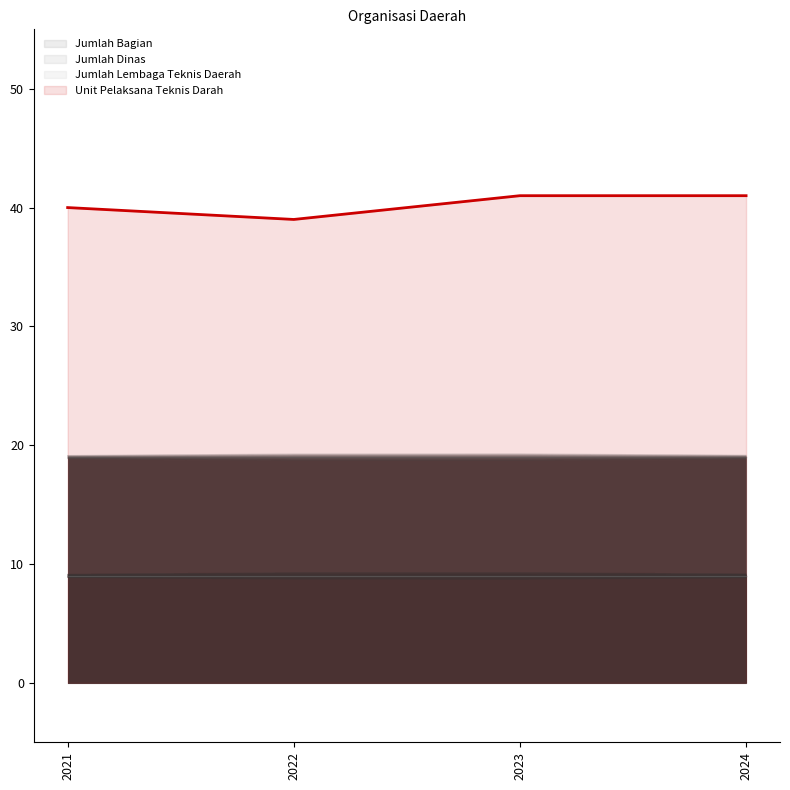

What is the sum of the Jumlah Dinas values at 2024 and 2022?

38